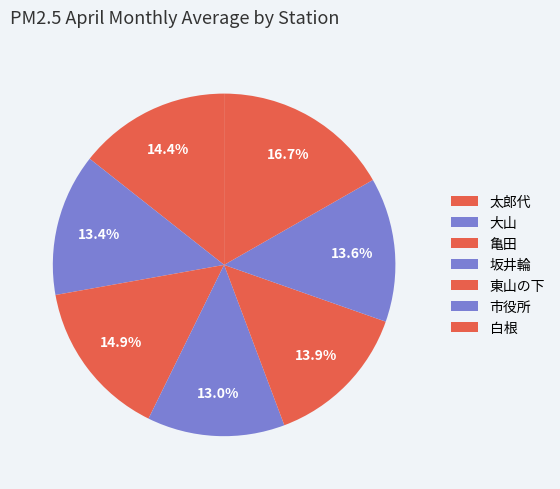

Which category has the smallest portion of the pie?

坂井輪